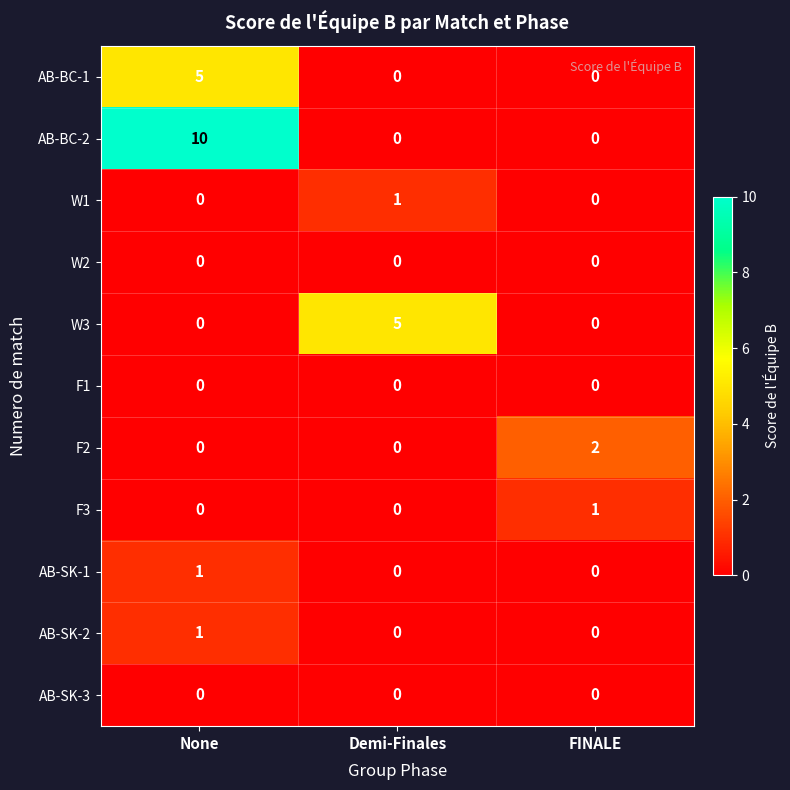

What is the maximum value shown in the chart?

10